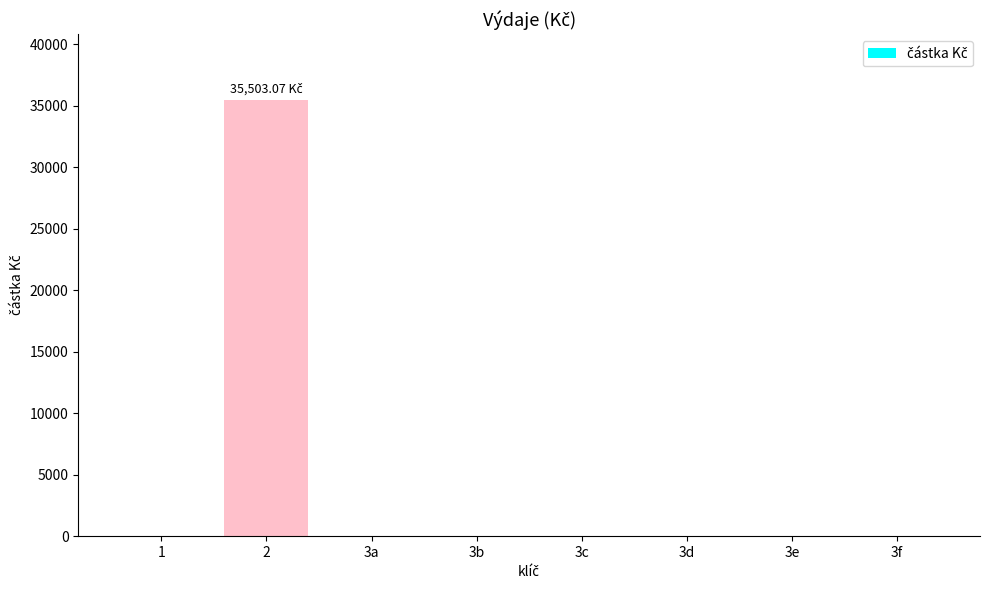

What is the change in value from 2 to 3c?

-35503.1